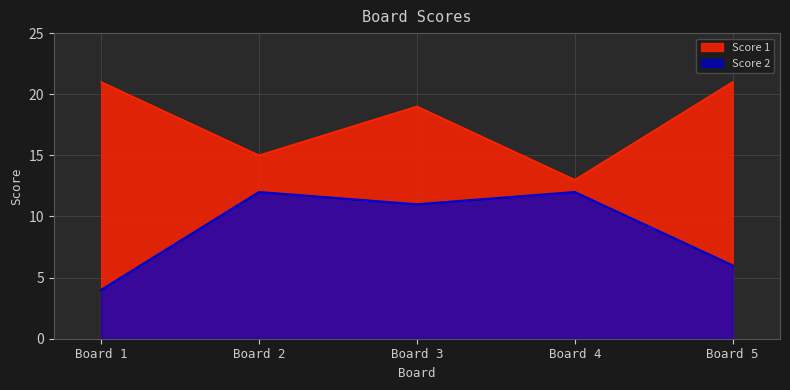

What is the sum of all Score 2 values?

45